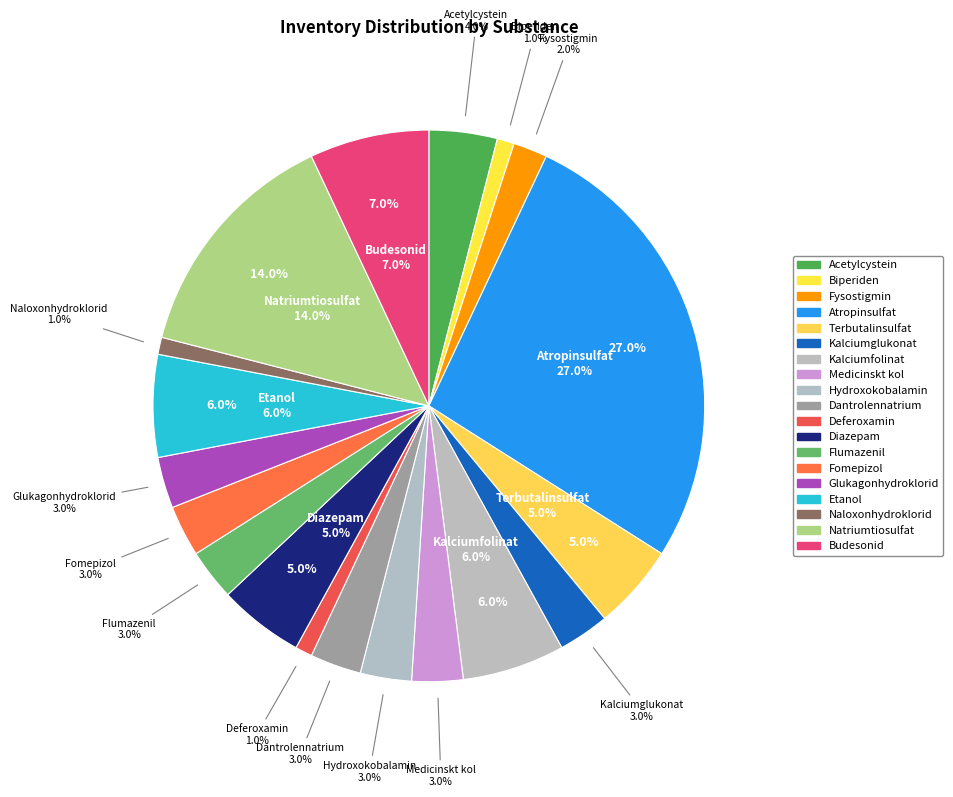

Is it true that Naloxonhydroklorid is 1% of the pie?

True